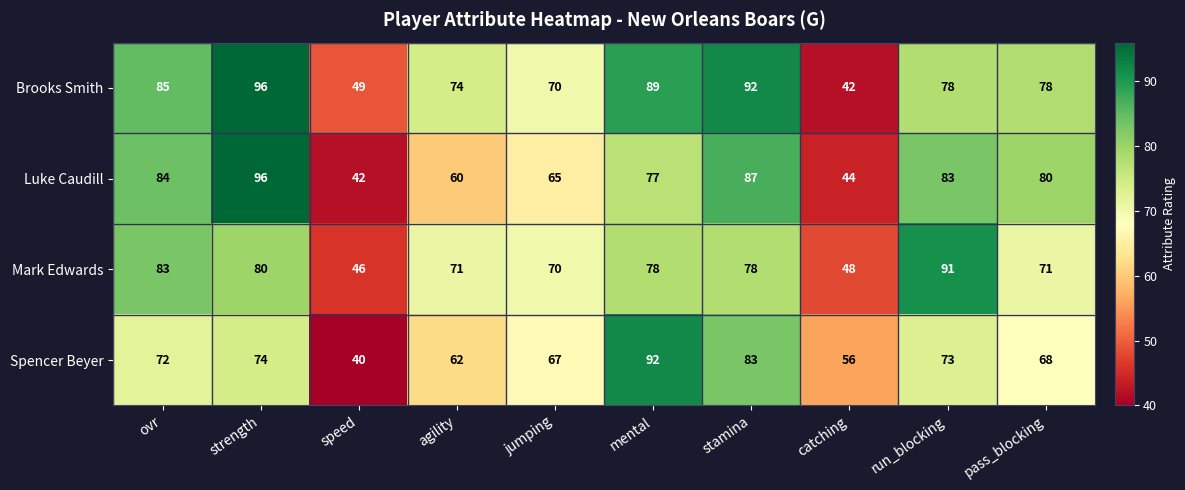

True or false: Spencer Beyer has a value of 132 at strength.

False